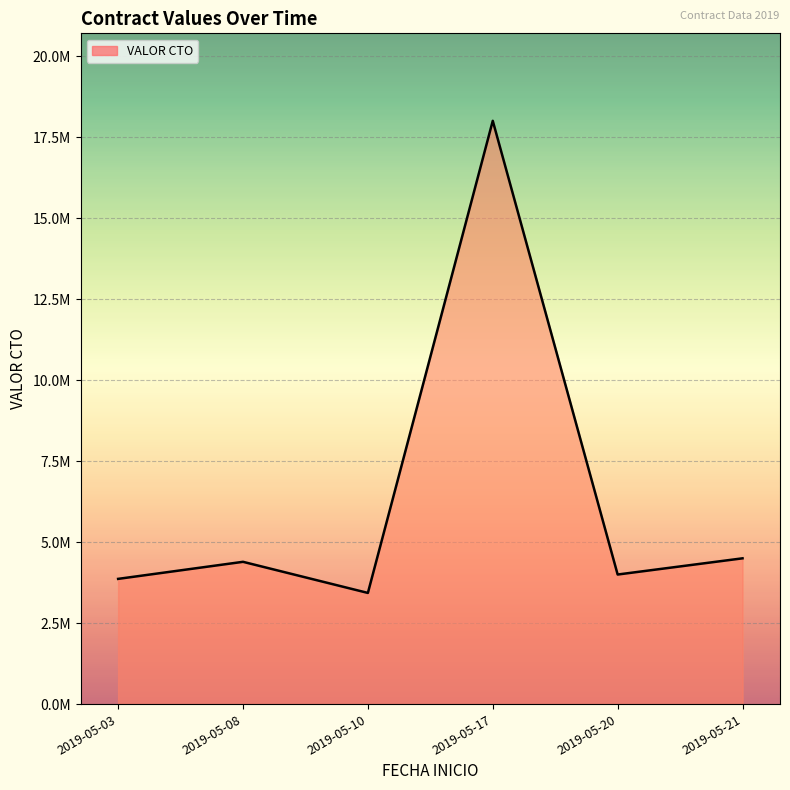

Which has a higher value, 2019-05-08 or 2019-05-03?

2019-05-08